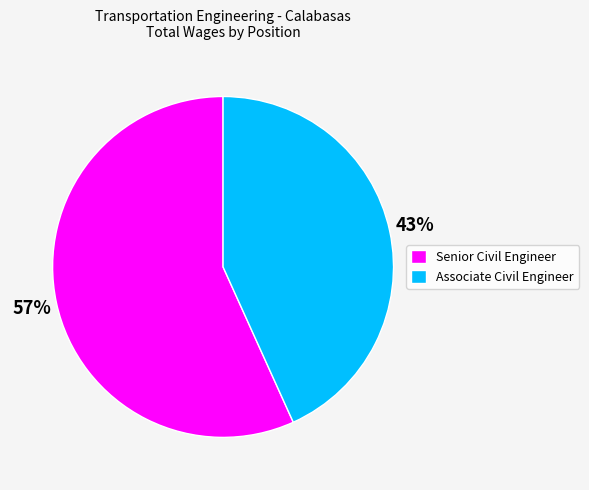

What is the ratio of the value at Senior Civil Engineer to the value at Associate Civil Engineer?

1.3